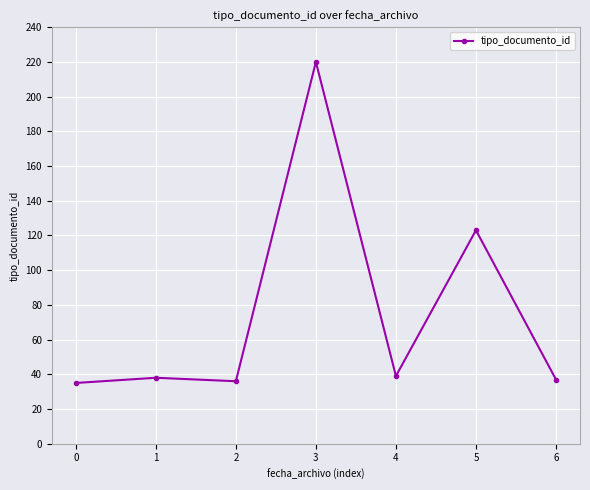

What is the difference between the values at 0 and 3?

185